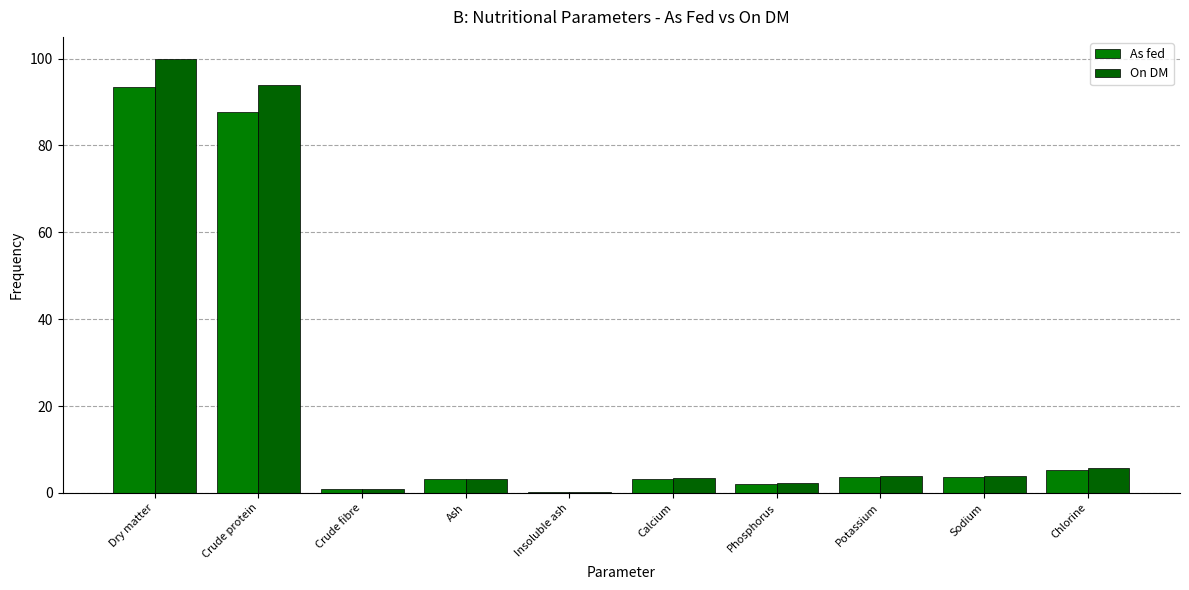

What is the total value across all series at Potassium?

7.4